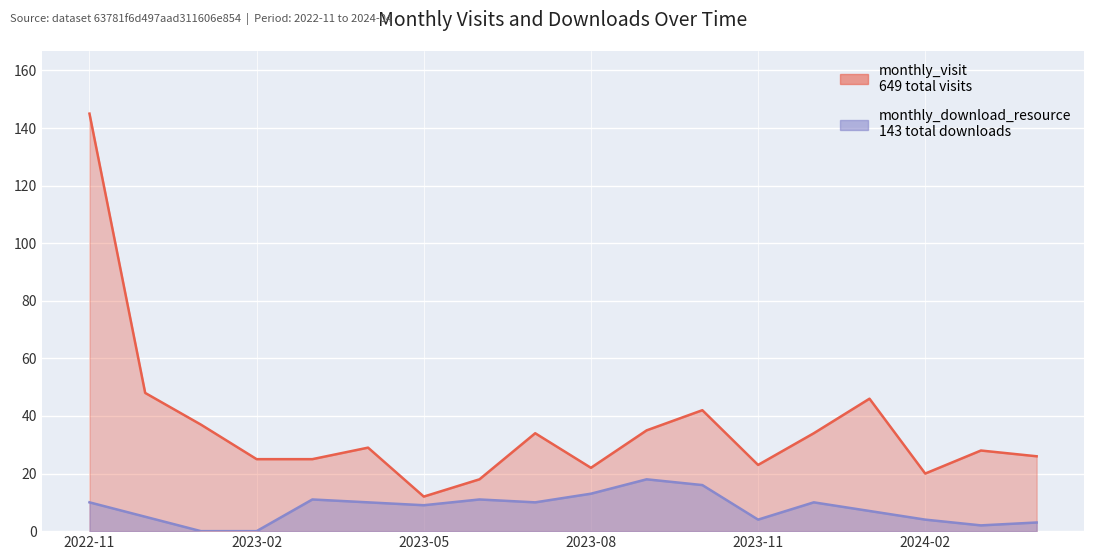

At 2023-09, list the series in order from largest to smallest.

monthly_visit, monthly_download_resource